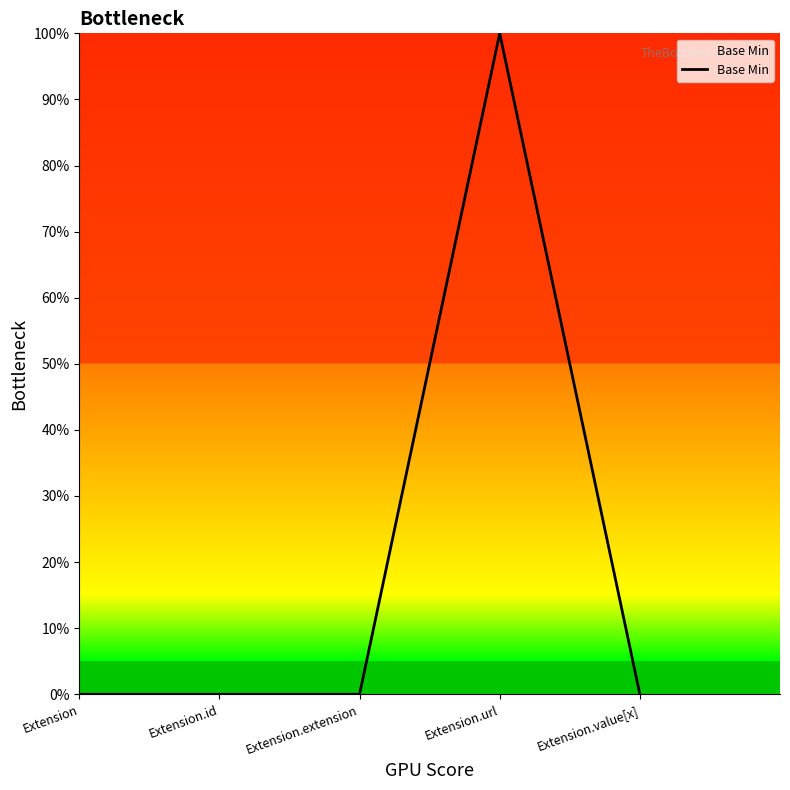

Does the chart display data point markers on the line(s)?

No